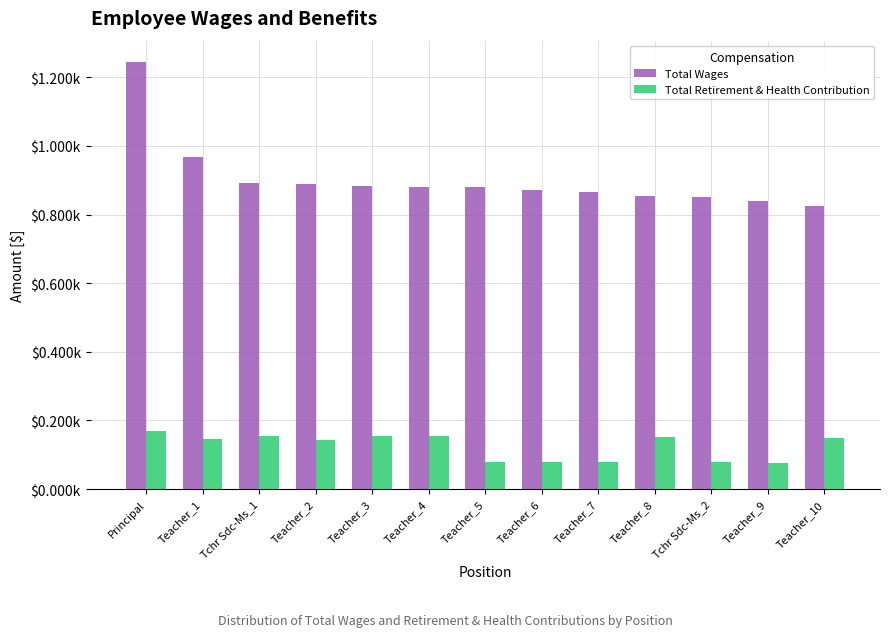

What is the label of the 7th bar from the left?

Teacher_5